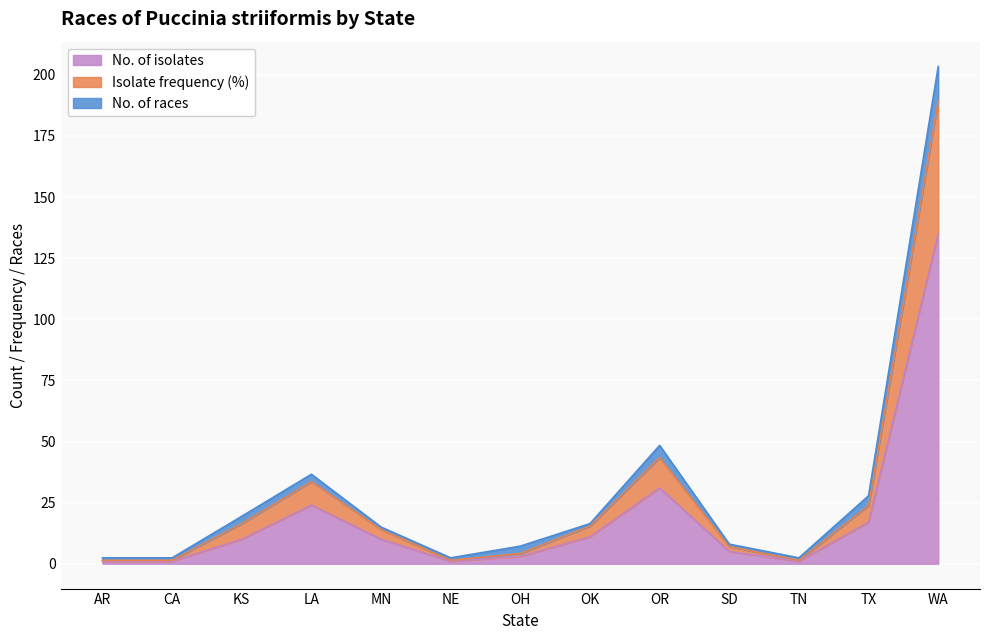

Which has a higher value, AR or KS?

KS